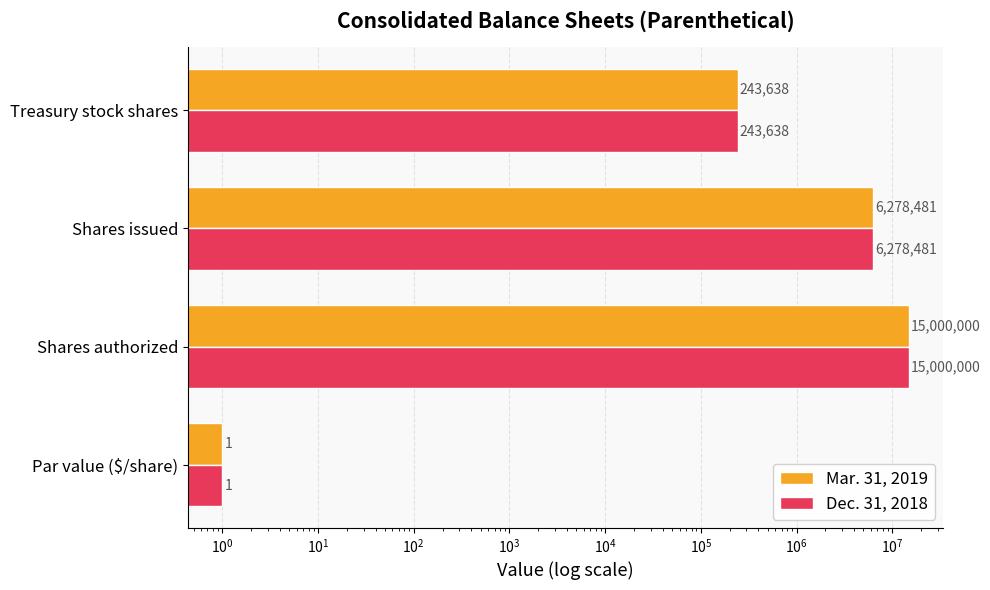

How many groups of bars are there?

4